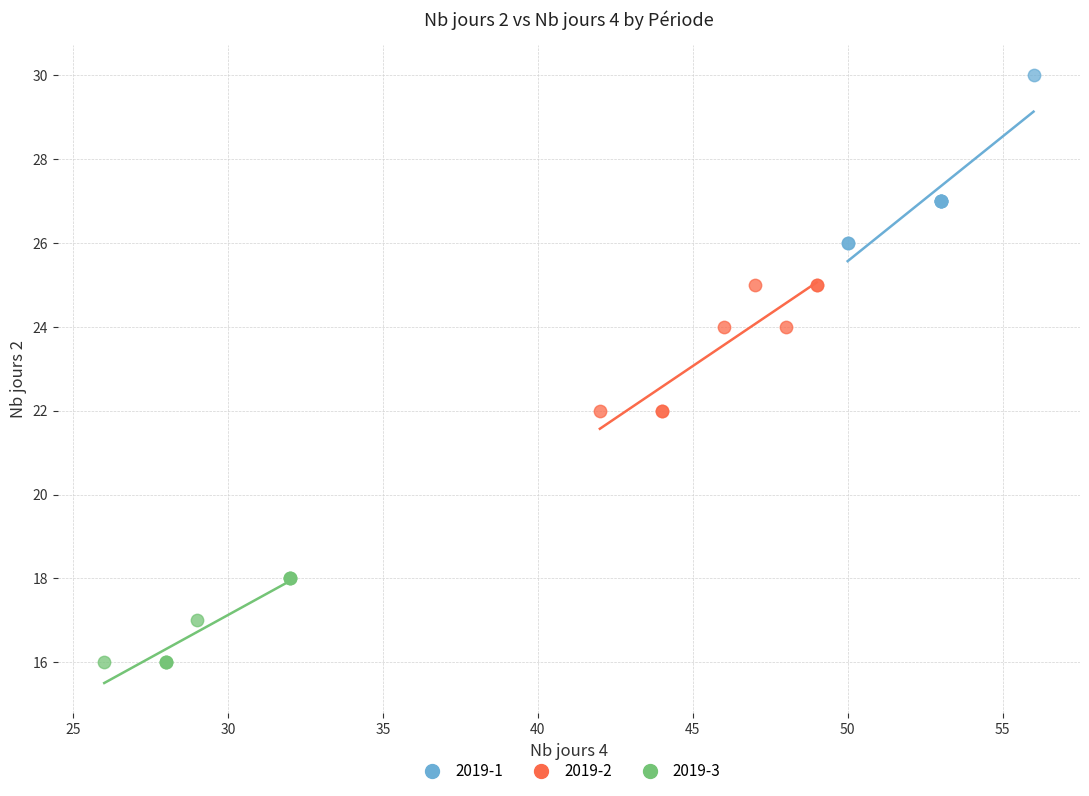

Which series contains the highest Y value?

2019-1